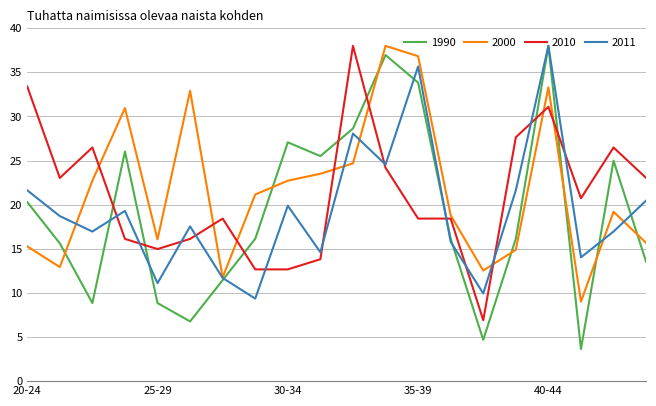

What is the smallest value displayed?

3.6